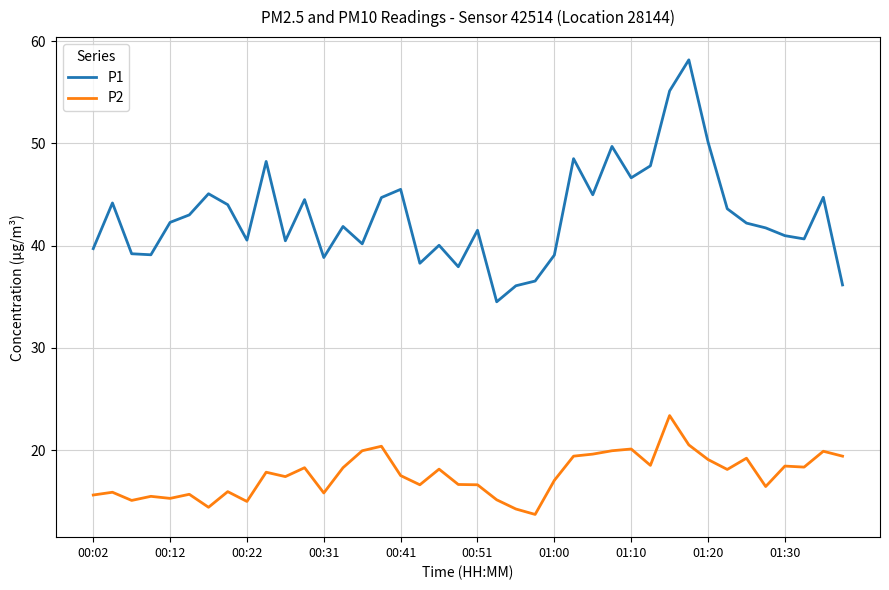

What is the difference between the maximum and minimum values in the P1 series?

23.7